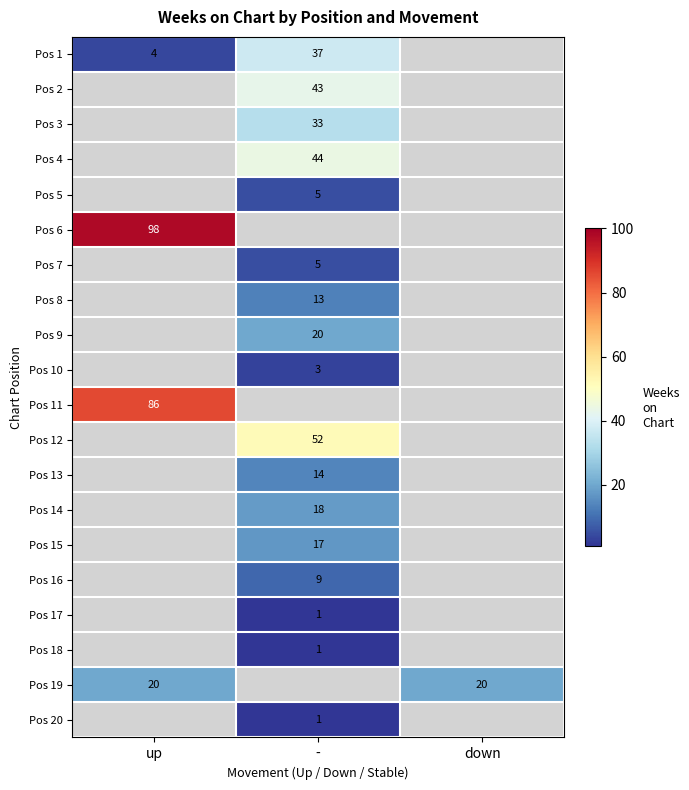

True or false: Pos 12 has a value of 52 at -.

True